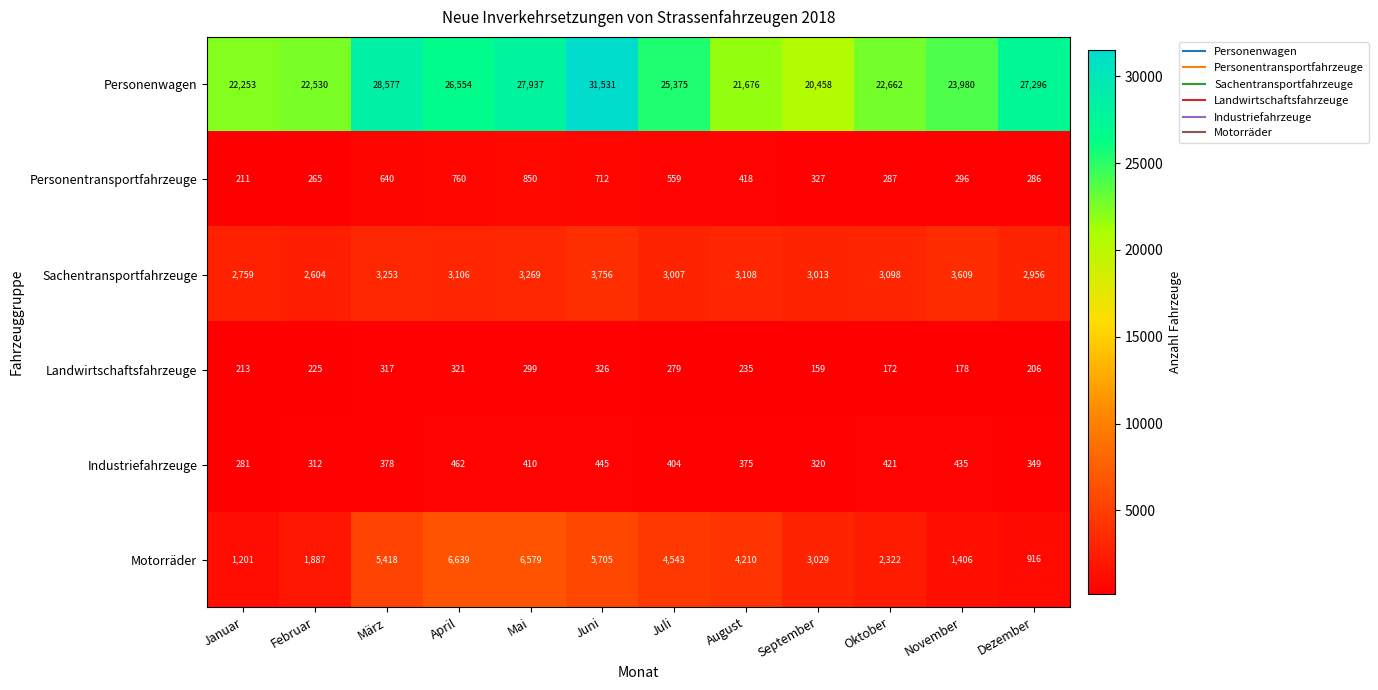

What is the minimum value shown in the chart?

159